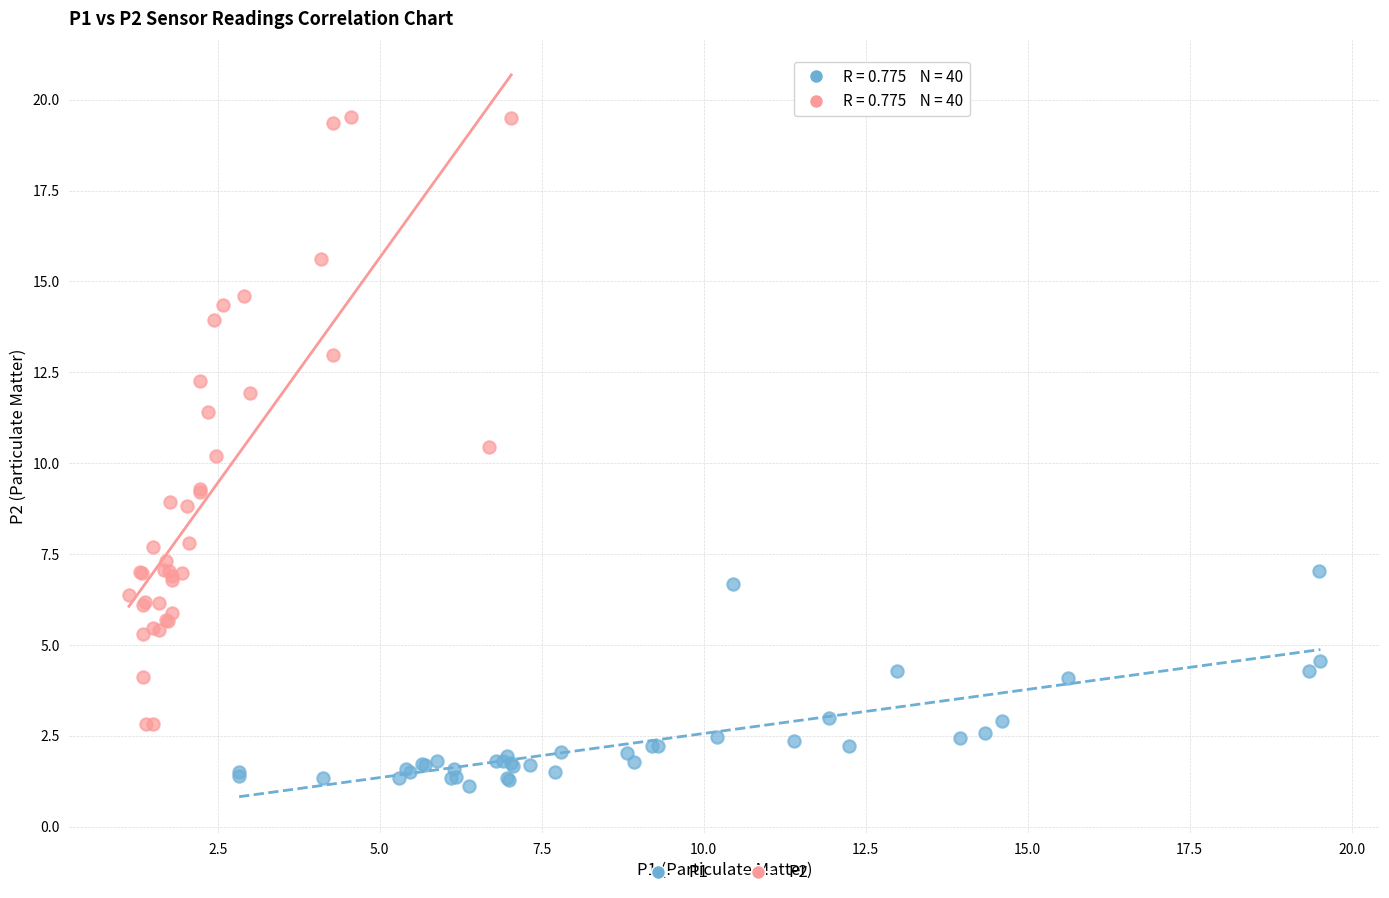

Which series has the widest spread of Y values?

P2